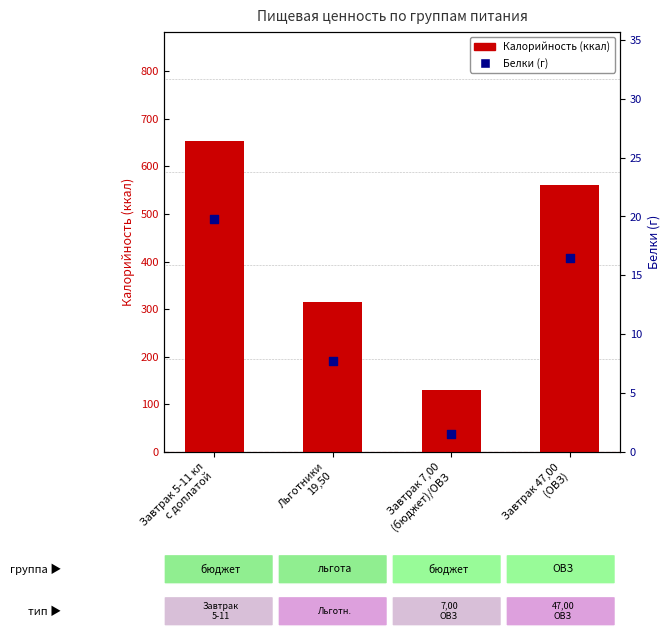

At which category is the sum across all series the highest?

Завтрак 5-11 кл
с доплатой